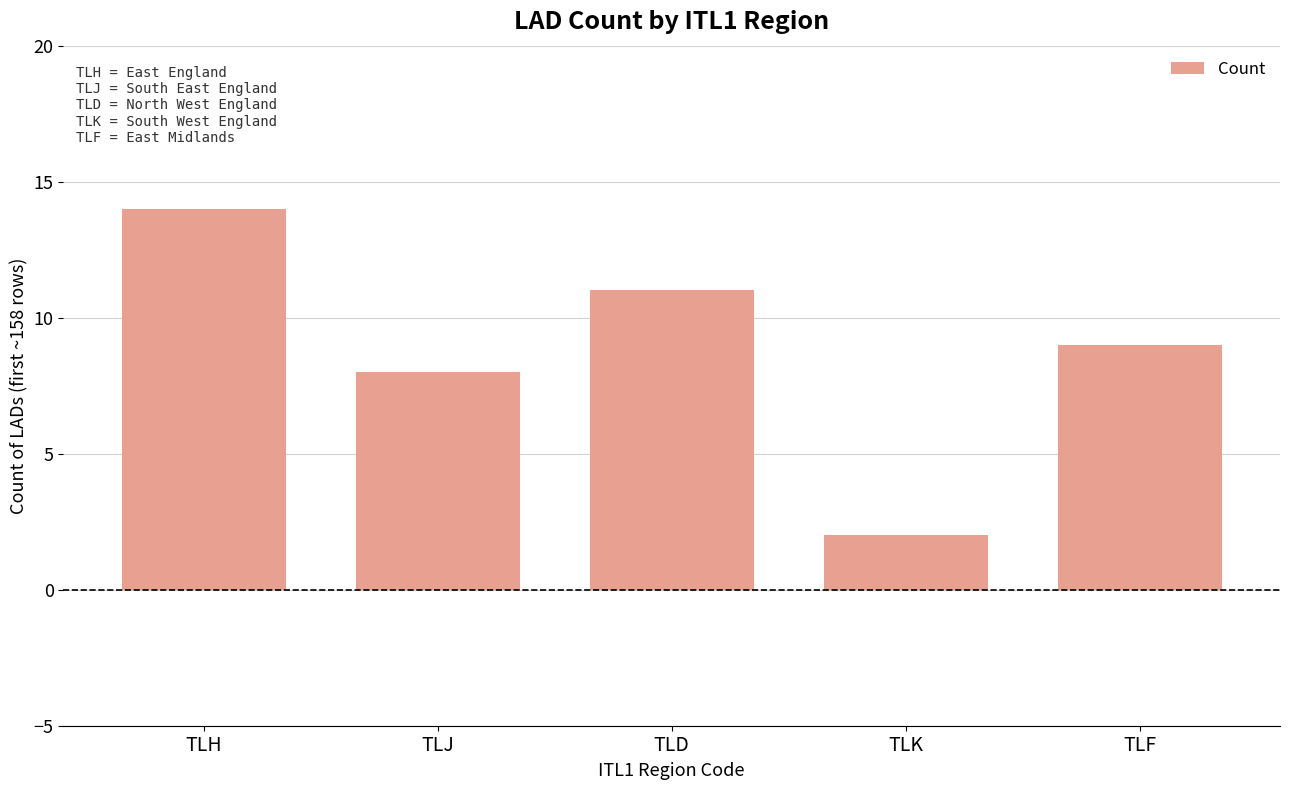

What is the value of the 4th bar from the left?

2